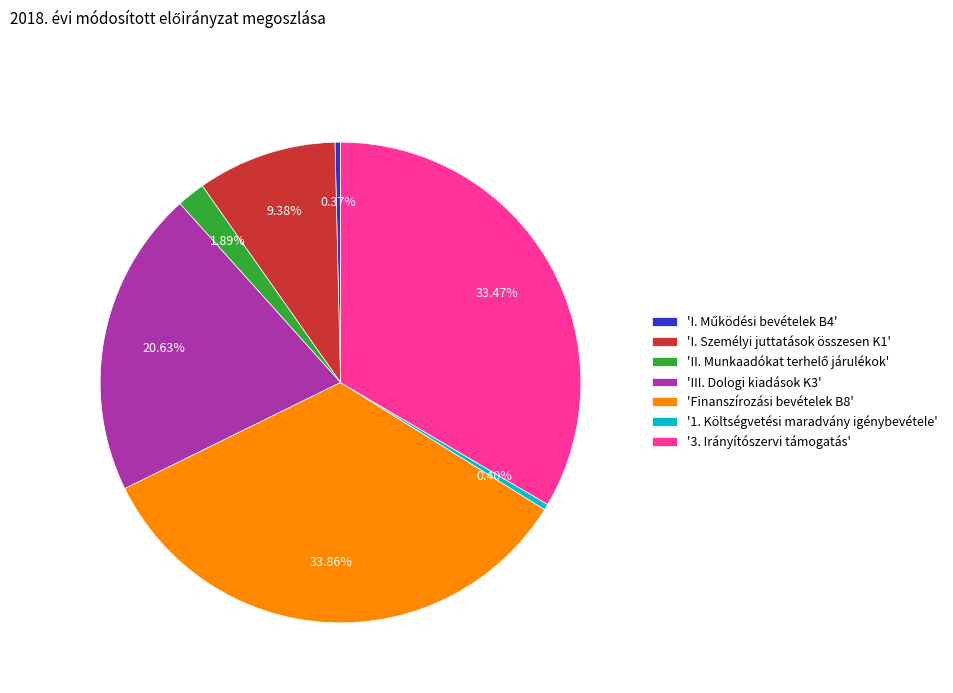

Is there any slice that represents more than half of the pie?

No